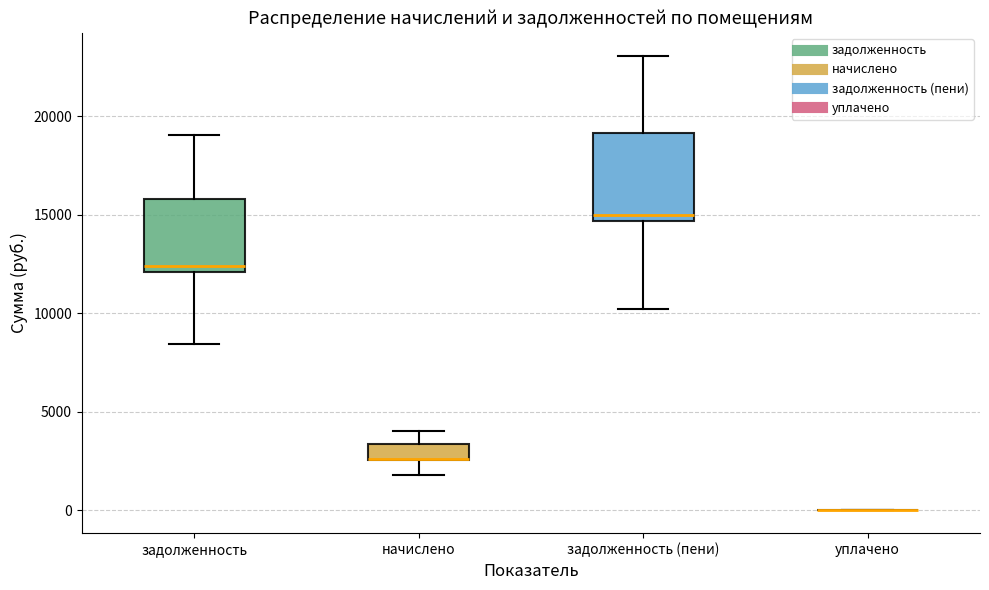

Reading left to right, read every box against the y-axis: the position of its median line, the range the box covers, and the ends of its whiskers. The values are not printed on the chart, so give them approximately, as read against the axis.

задолженность: median 12500, box 12000 to 16000, whiskers 8500 to 19000
начислено: median 2500 (drawn on the box's lower edge), box 2500 to 3500, whiskers 2000 to 4000
задолженность (пени): median 15000, box 14500 to 19000, whiskers 10000 to 23000
уплачено: box collapsed to a line at 0, whiskers 0 to 0